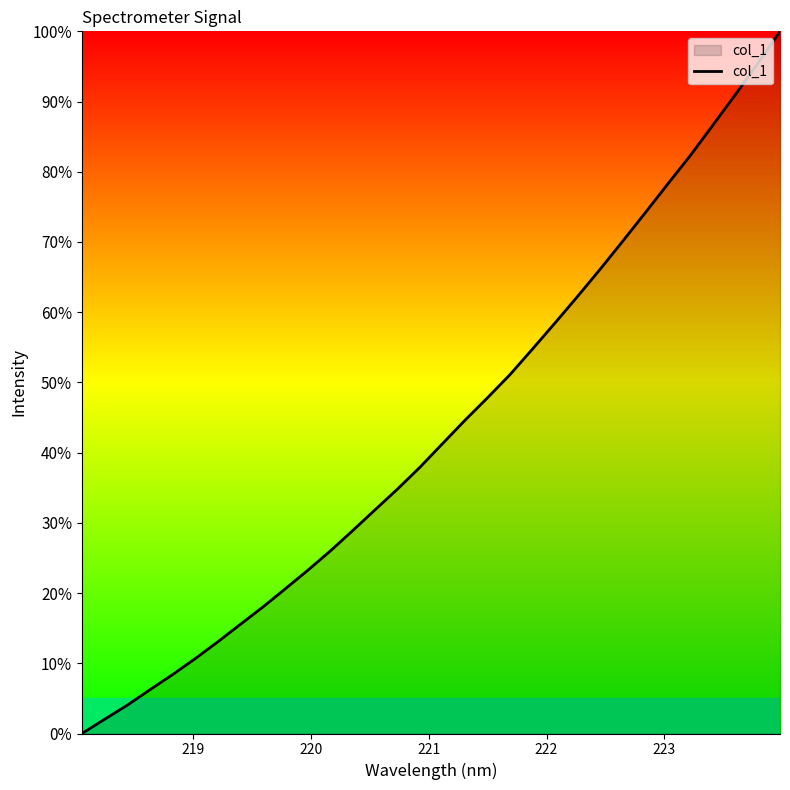

Reading left to right, extract all data points from this chart.

0.0	2.0	4.0	6.2	8.3	10.6	13.0	15.5	17.9	20.5	23.2	25.9	28.8	31.8	34.8	37.9	41.3	44.6	47.8	51.1	54.8	58.5	62.2	66.1	70.1	74.1	78.2	82.3	86.6	90.9	95.4	100.0